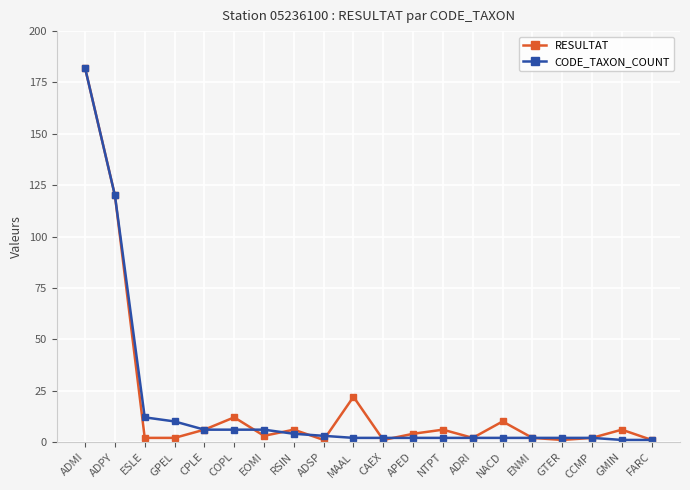

What is the sum of the CODE_TAXON_COUNT values at RSIN and APED?

6